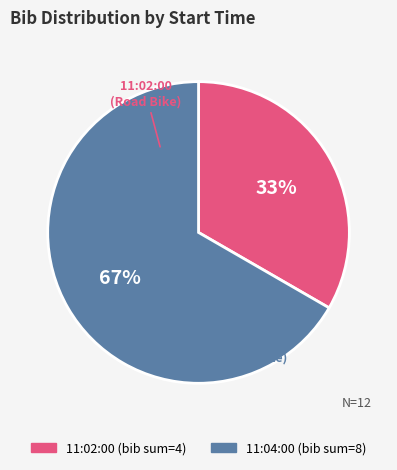

To the nearest percent, what is the average slice percentage?

50%